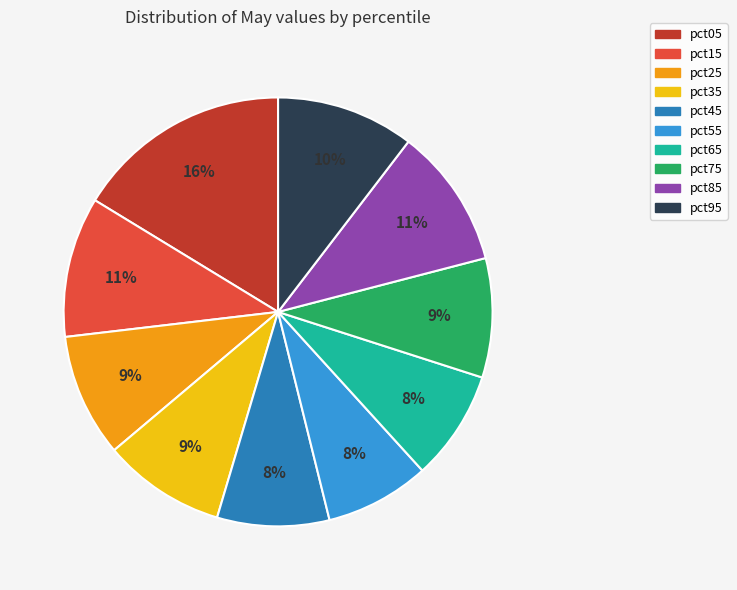

Combined, do pct85 and pct45 account for over 50%?

No